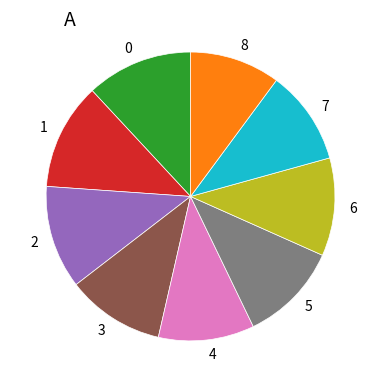

Is there a majority slice in this chart?

No